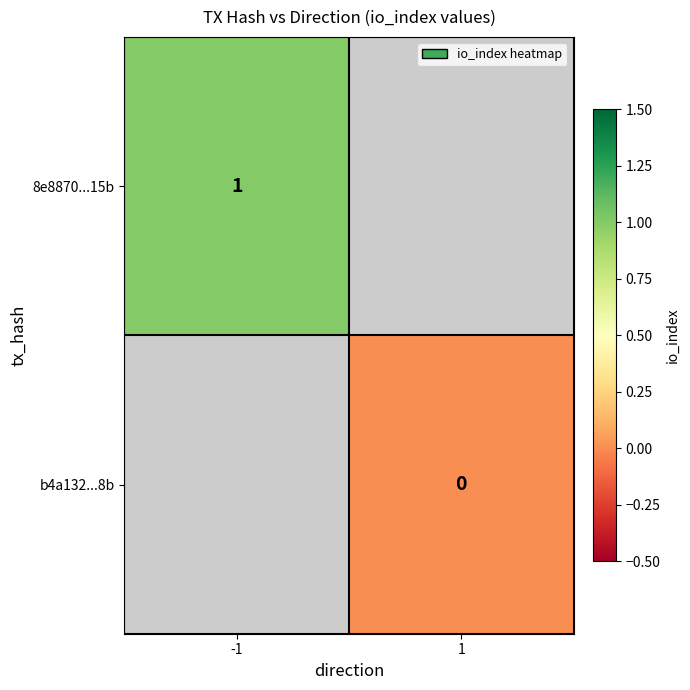

Is the value of 8e8870...15b at -1 greater than the value of b4a132...8b at 1?

Yes